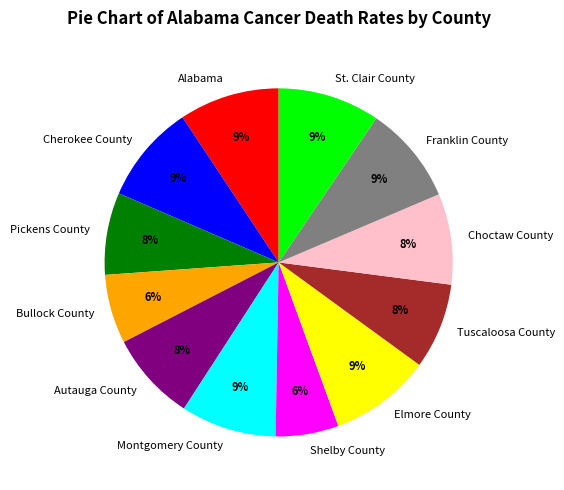

Count the number of slices in the pie.

12